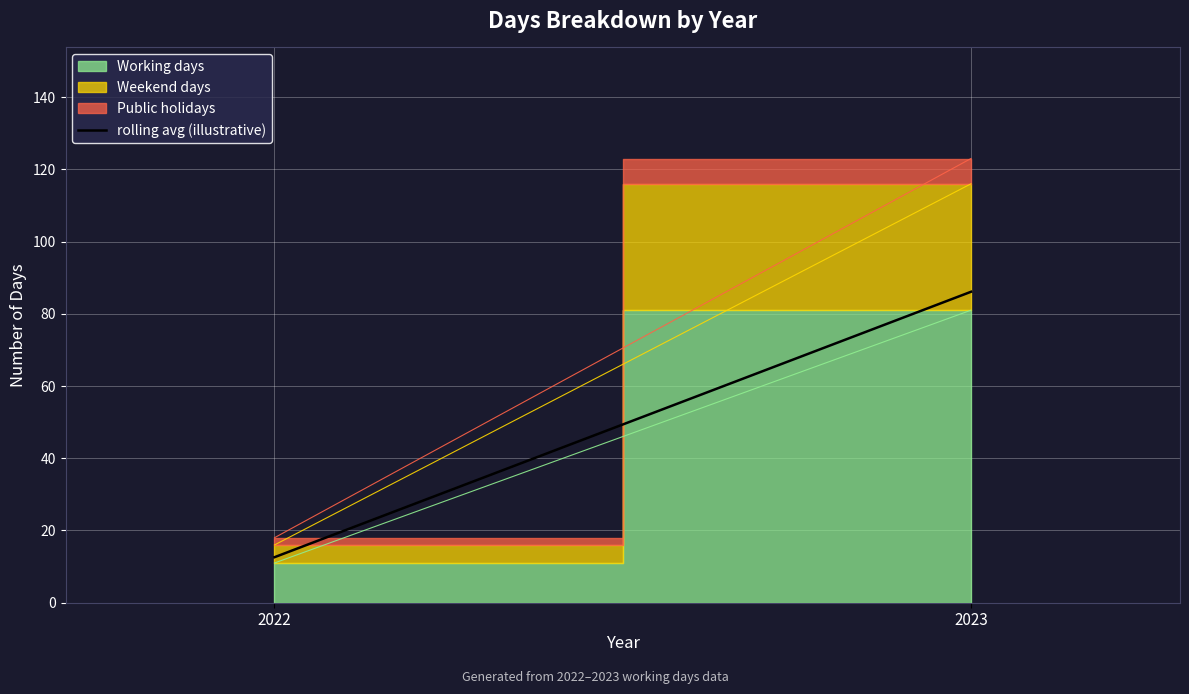

Rank the categories by value from highest to lowest.

2023, 2022